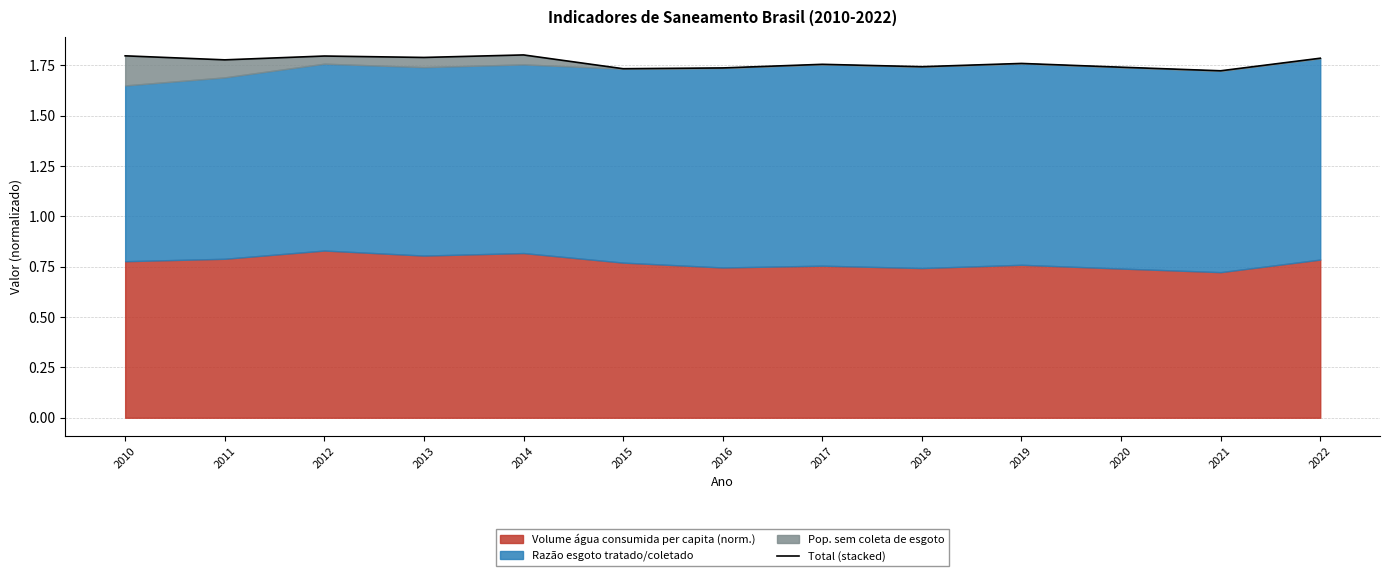

True or false: the data shows 2.4 at 2011.

False